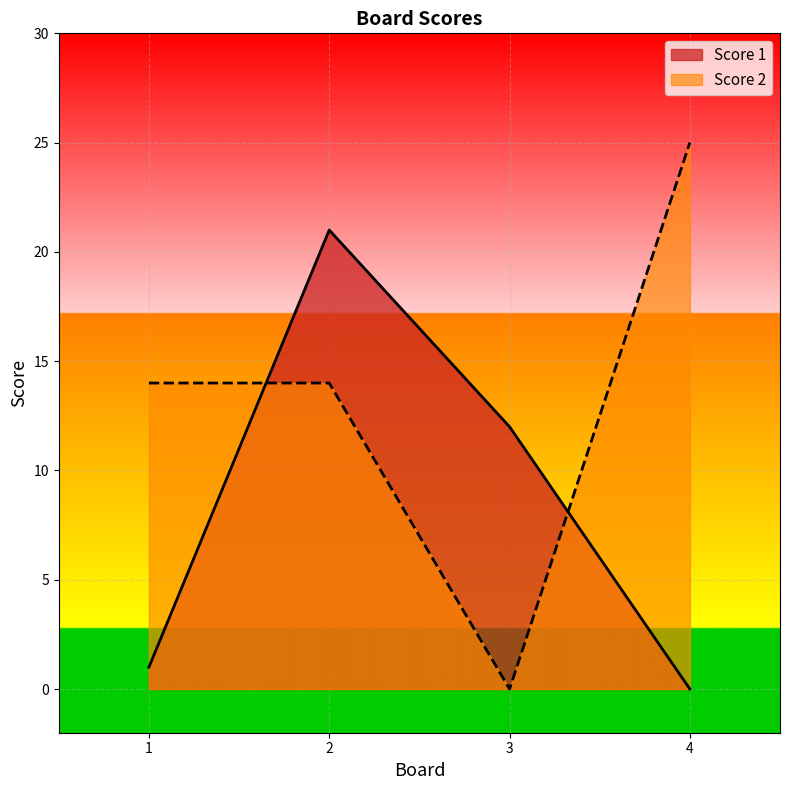

At which category does Score 1 reach its first local peak?

2